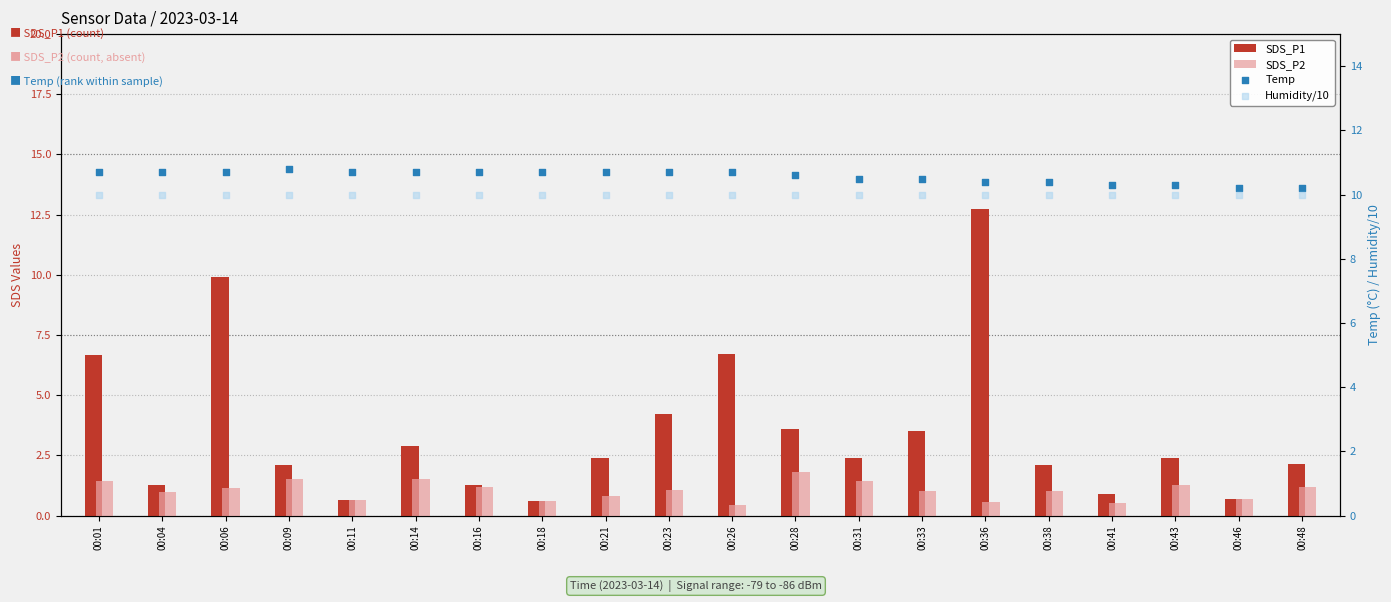

Which series reaches the maximum Y coordinate?

SDS_P1